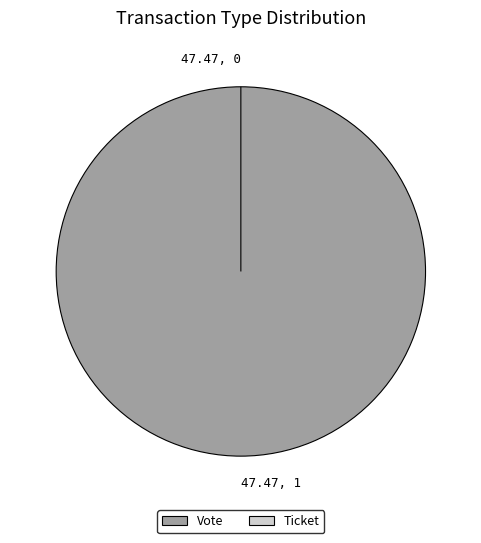

To the nearest percent, what portion does Vote represent?

100%